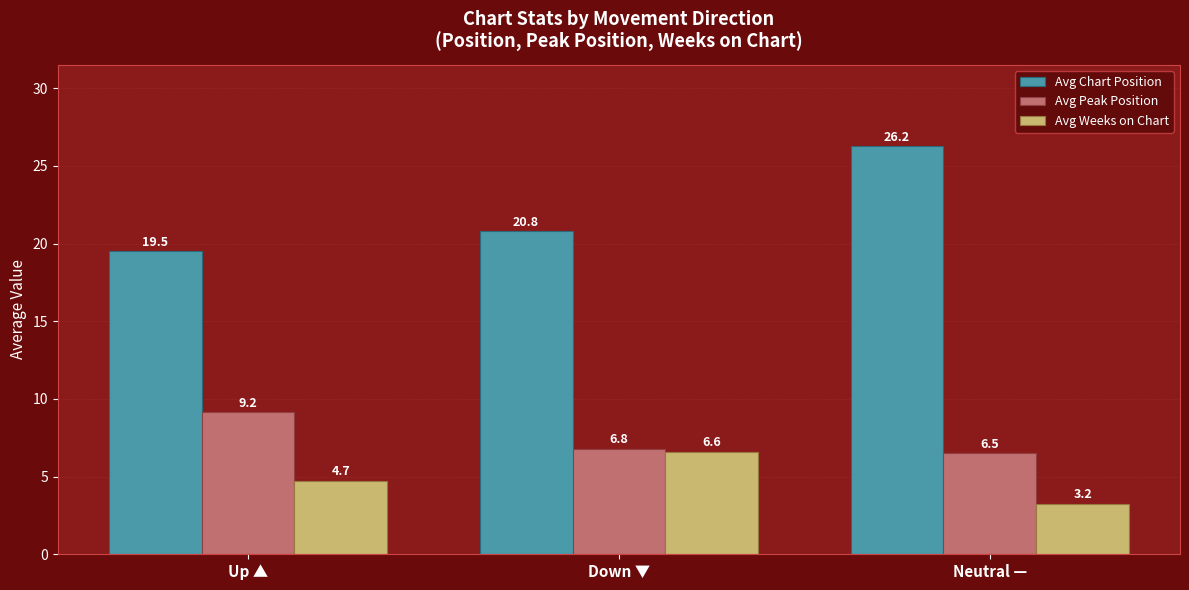

Is the value of Avg Weeks on Chart at Neutral — greater than the value of Avg Chart Position at Neutral —?

No